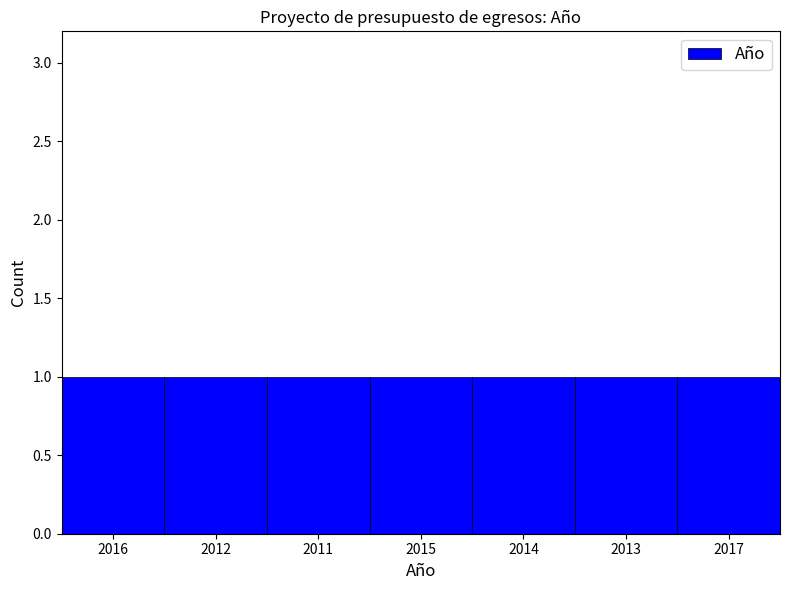

Count the values in the range 2012 to 2016.

5